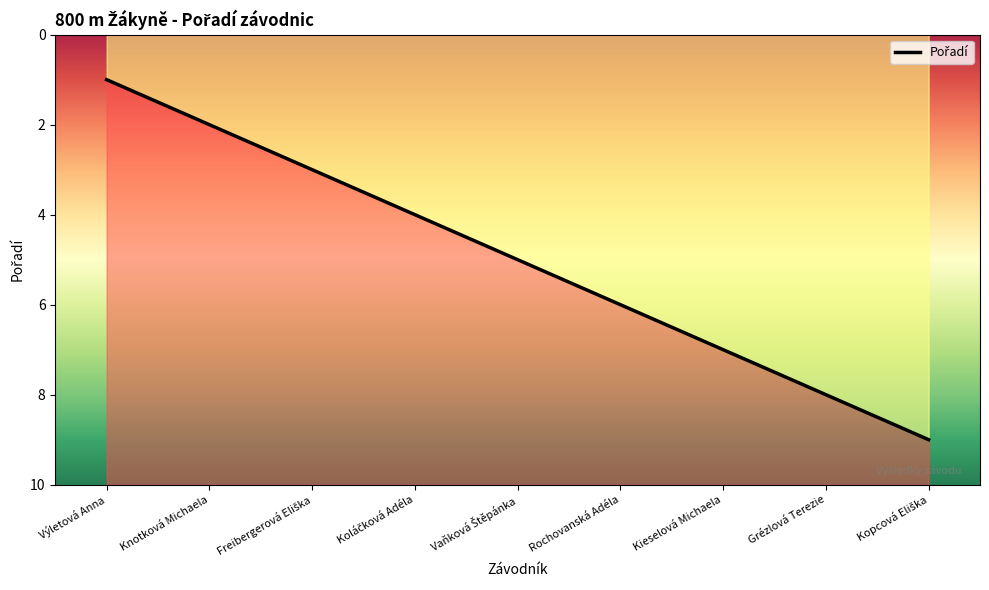

How many values are between 3 and 7?

5